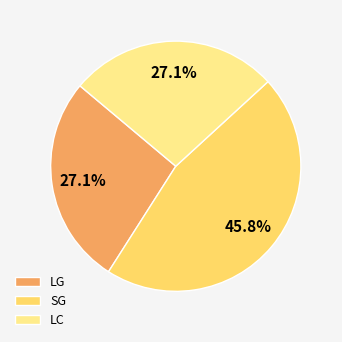

Which category has the biggest portion of the pie?

SG